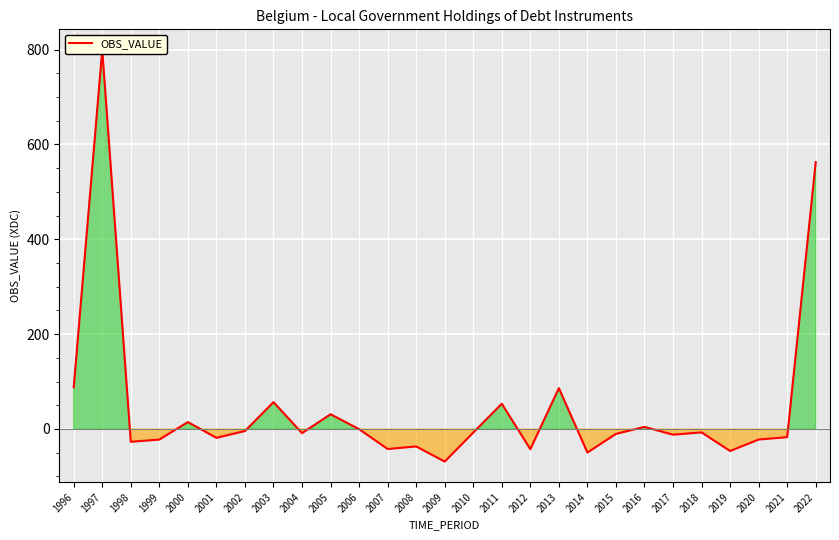

Where is the data nearest to the value 365?

2022